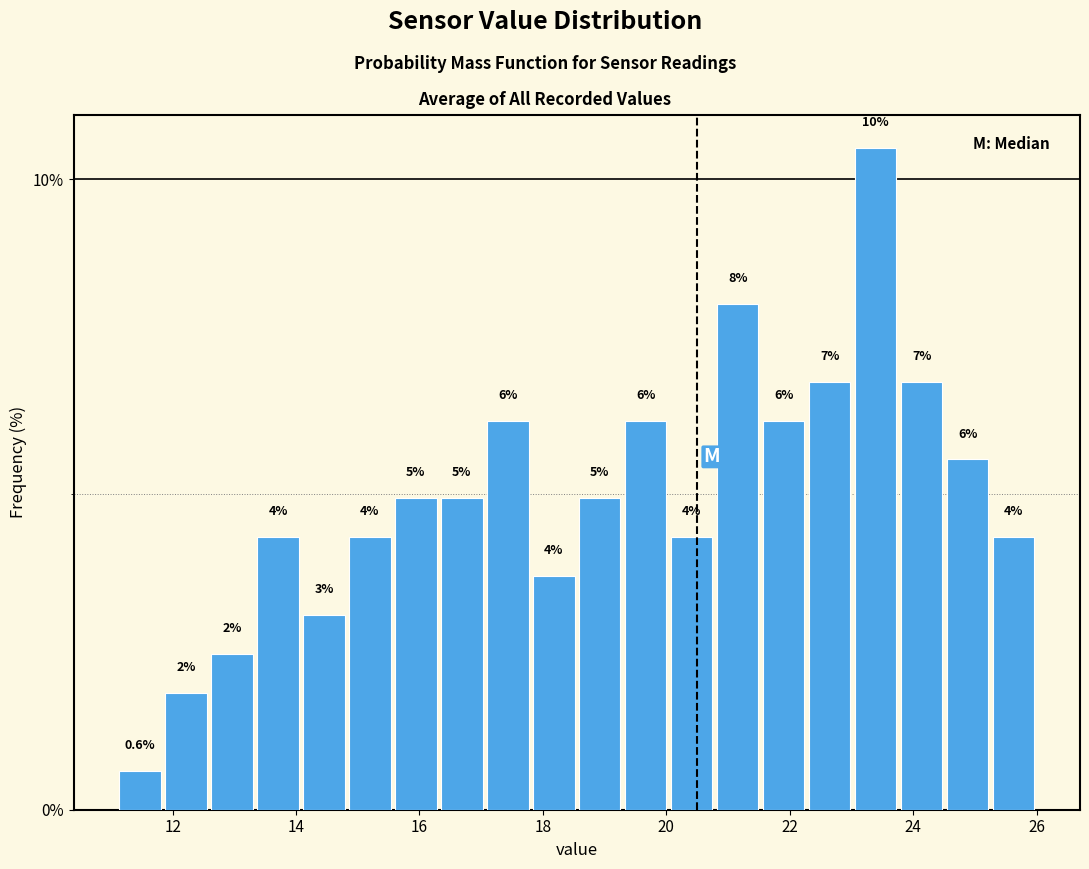

Around what value on the x-axis is the tallest bar? Give the approximate position of its centre, as read against the axis.

23.4